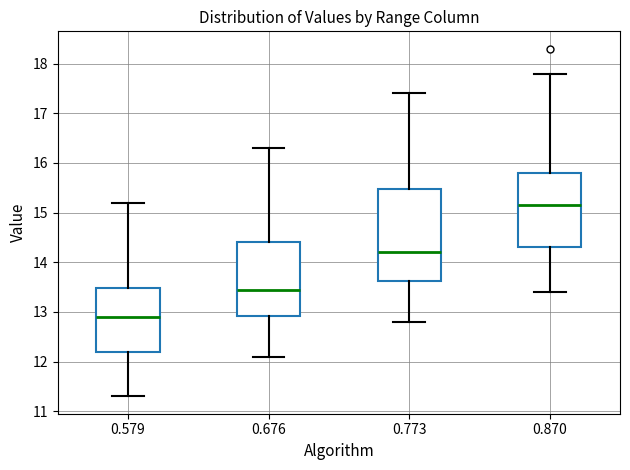

Where is the lower edge of the box at x = 0.773 on the y-axis? The values are not printed on the chart, so give them approximately, as read against the axis.

13.6